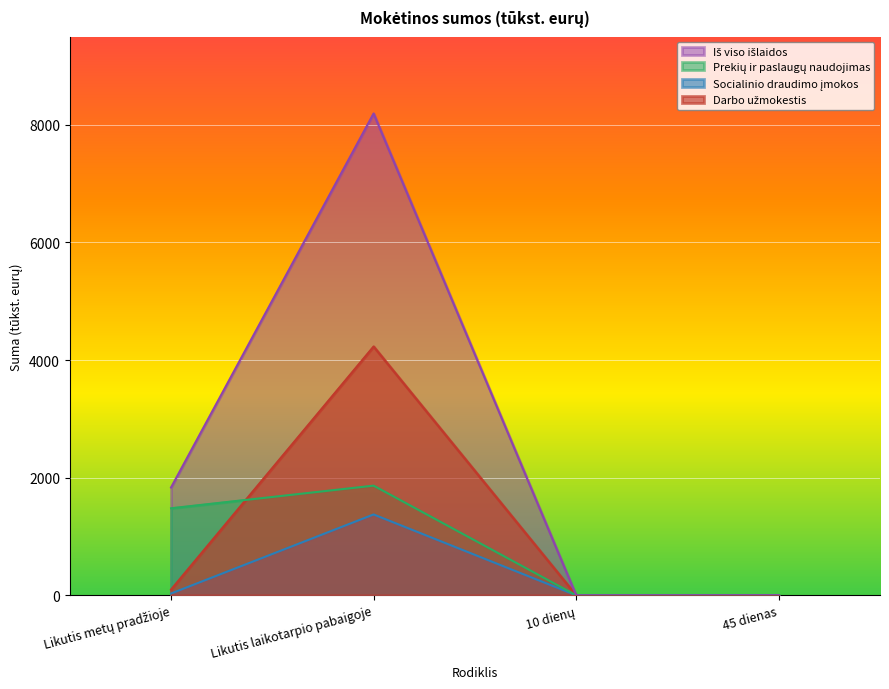

Is it true that Socialinio draudimo įmokos equals 1915.8 at Likutis laikotarpio pabaigoje?

False